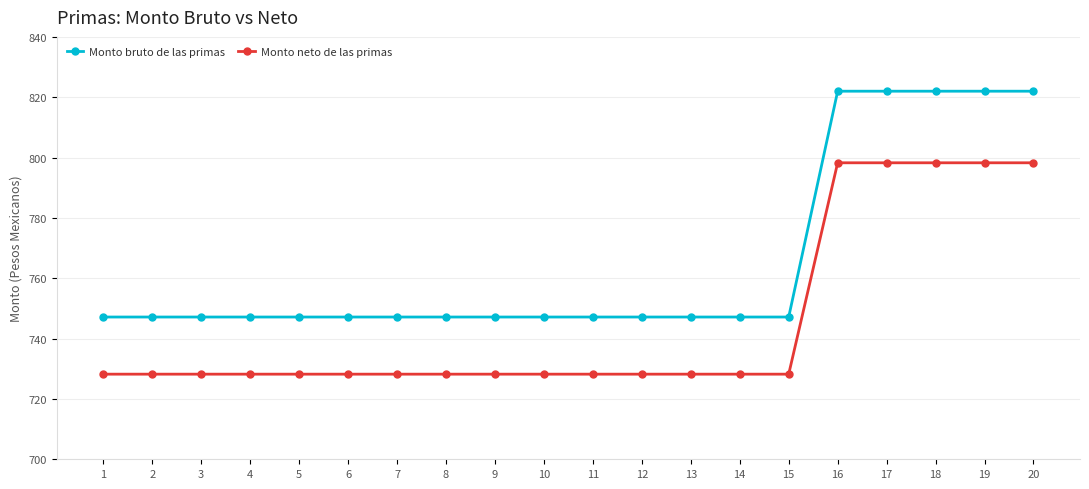

Is this an area chart (filled region under the line)?

No